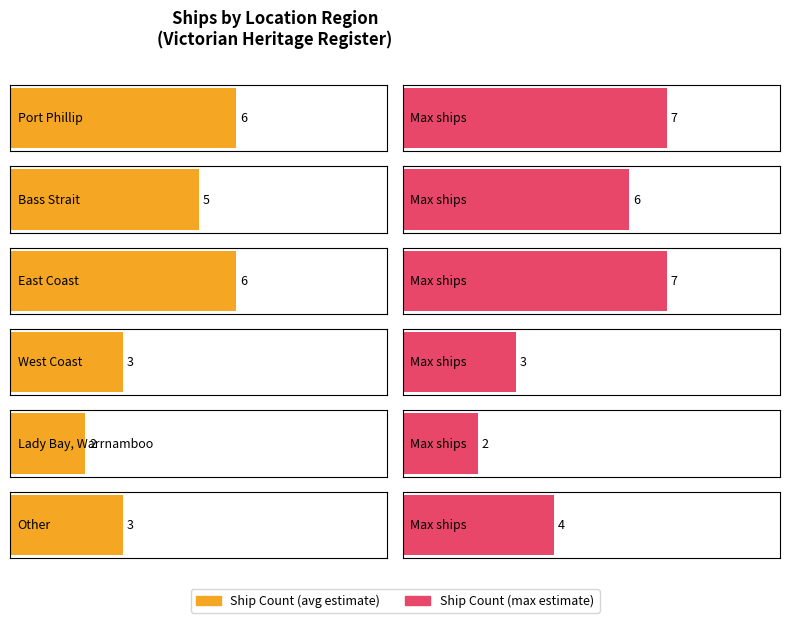

What is the difference between the second highest and minimum values?

4